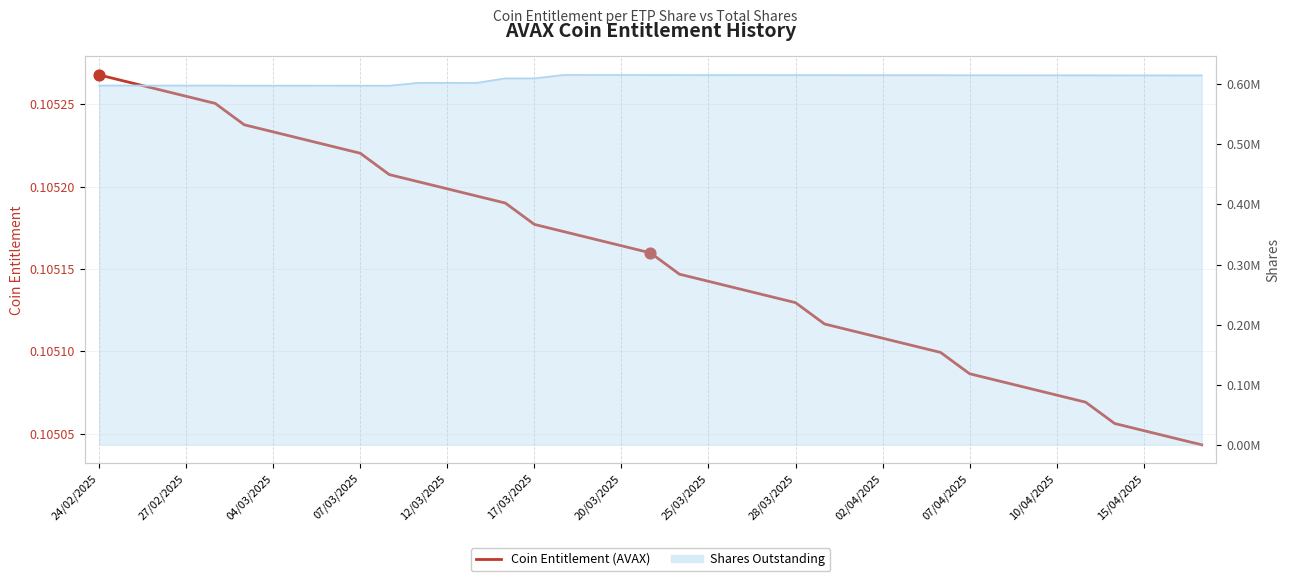

What is the total value across all series at 20?

615424.6